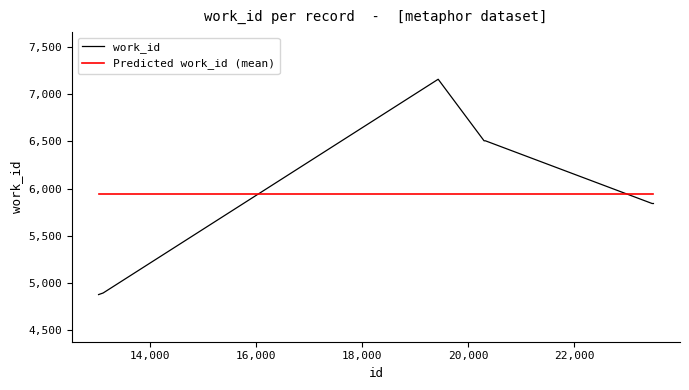

What is the difference between the maximum and minimum values in the work_id series?

2284.0